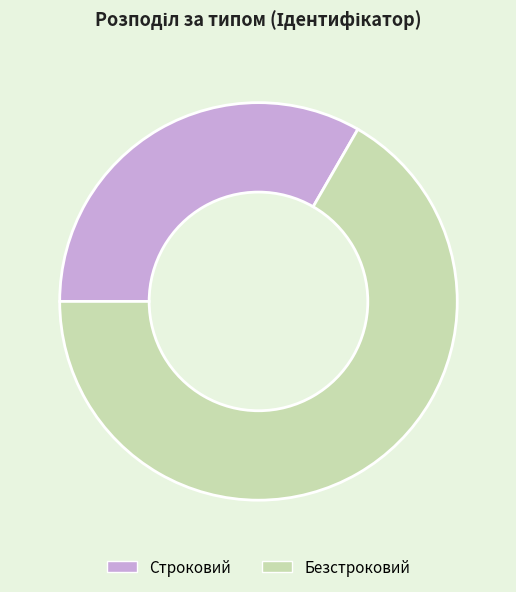

Is it true that Строковий is 33% of the pie?

True